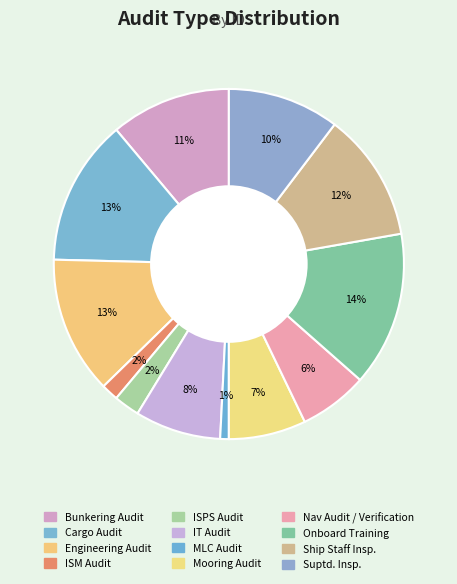

Rank the categories by value from highest to lowest.

Onboard Training, Cargo Audit, Engineering Audit, Ship Staff Insp., Bunkering Audit, Suptd. Insp., IT Audit, Mooring Audit, Nav Audit / Verification, ISPS Audit, ISM Audit, MLC Audit